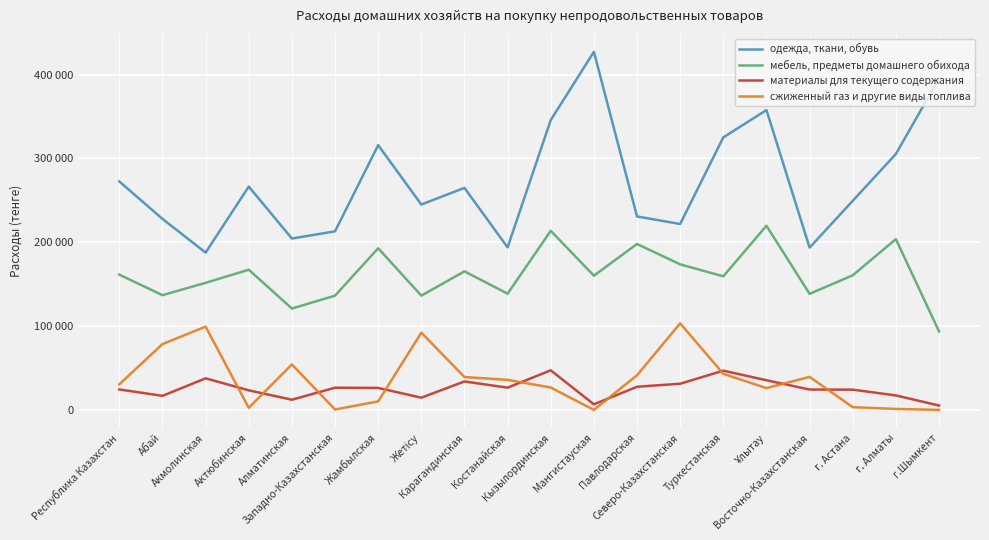

True or false: материалы для текущего содержания has more than 0 interior local peaks.

True